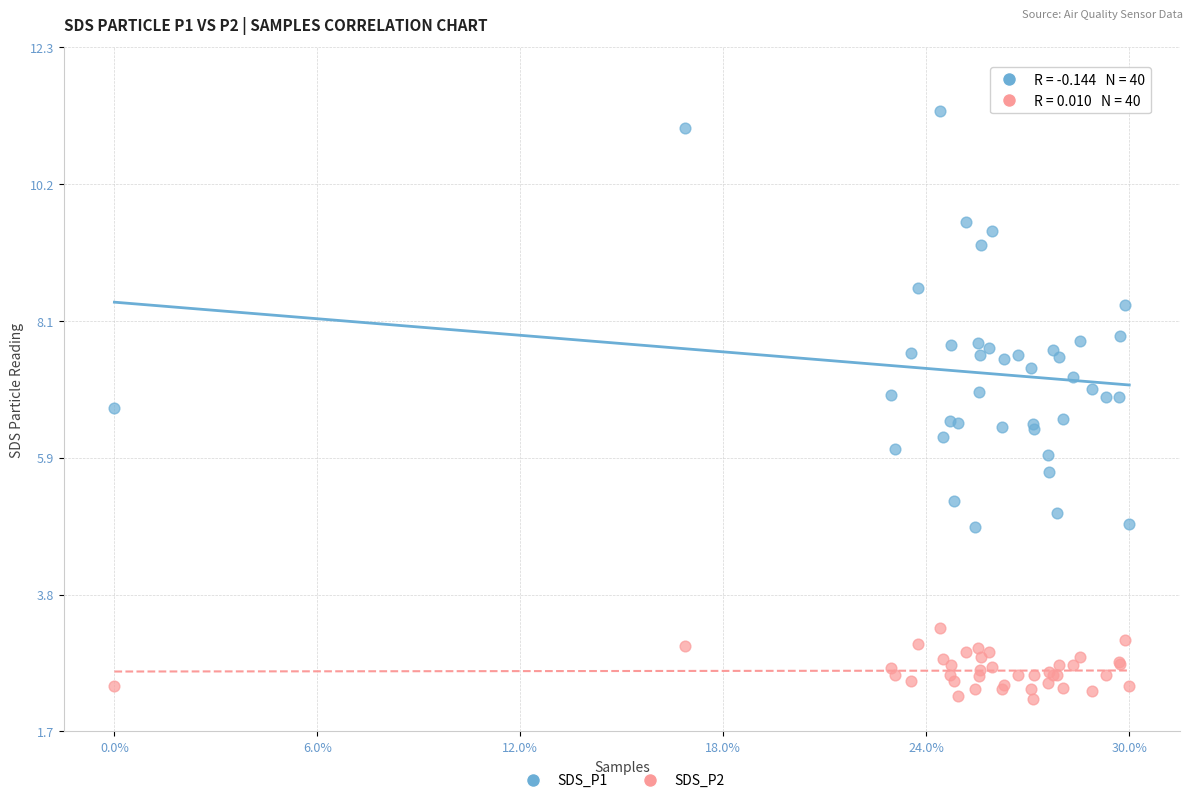

Which series reaches the maximum Y coordinate?

SDS_P1